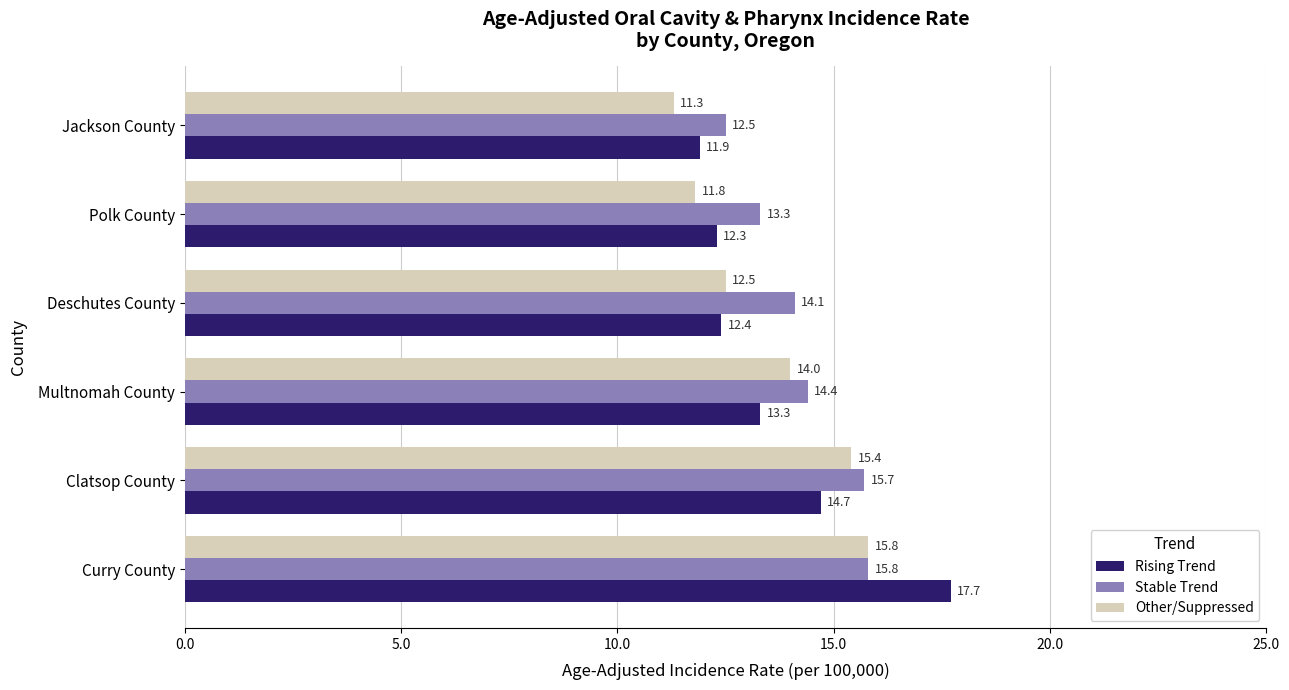

How many data points in Other/Suppressed are less than 14?

3